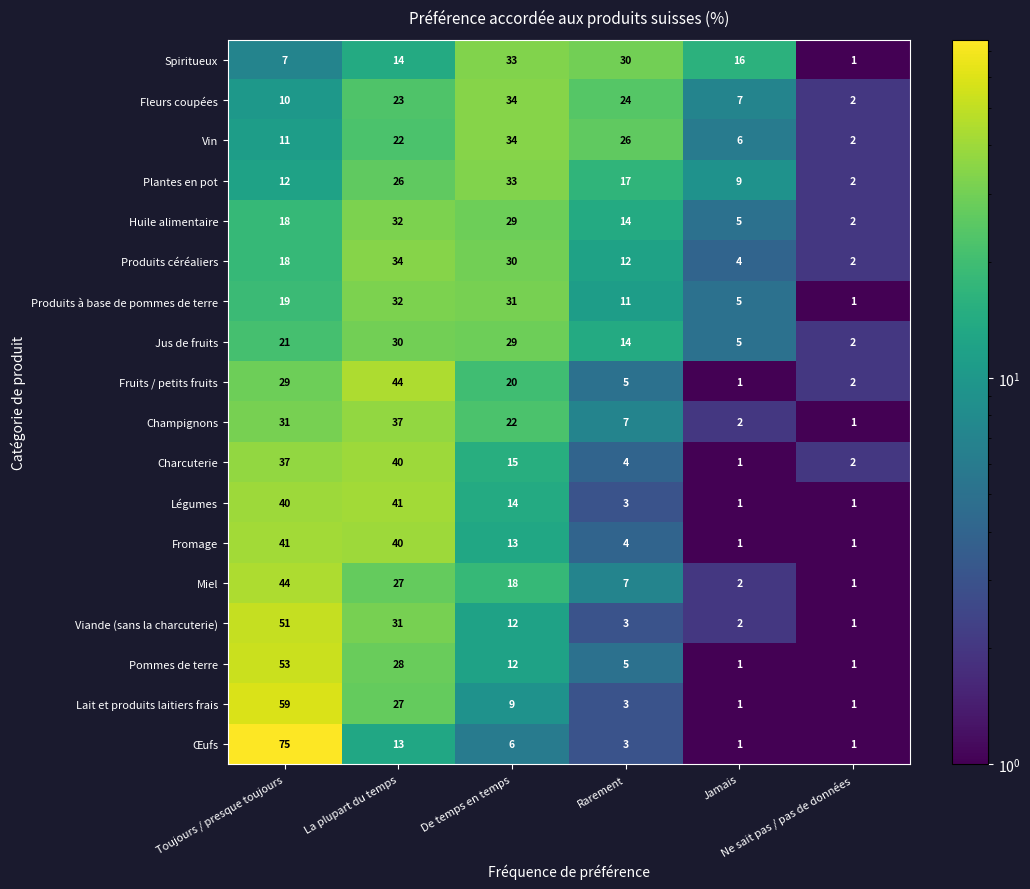

Count the number of categories in the chart.

6